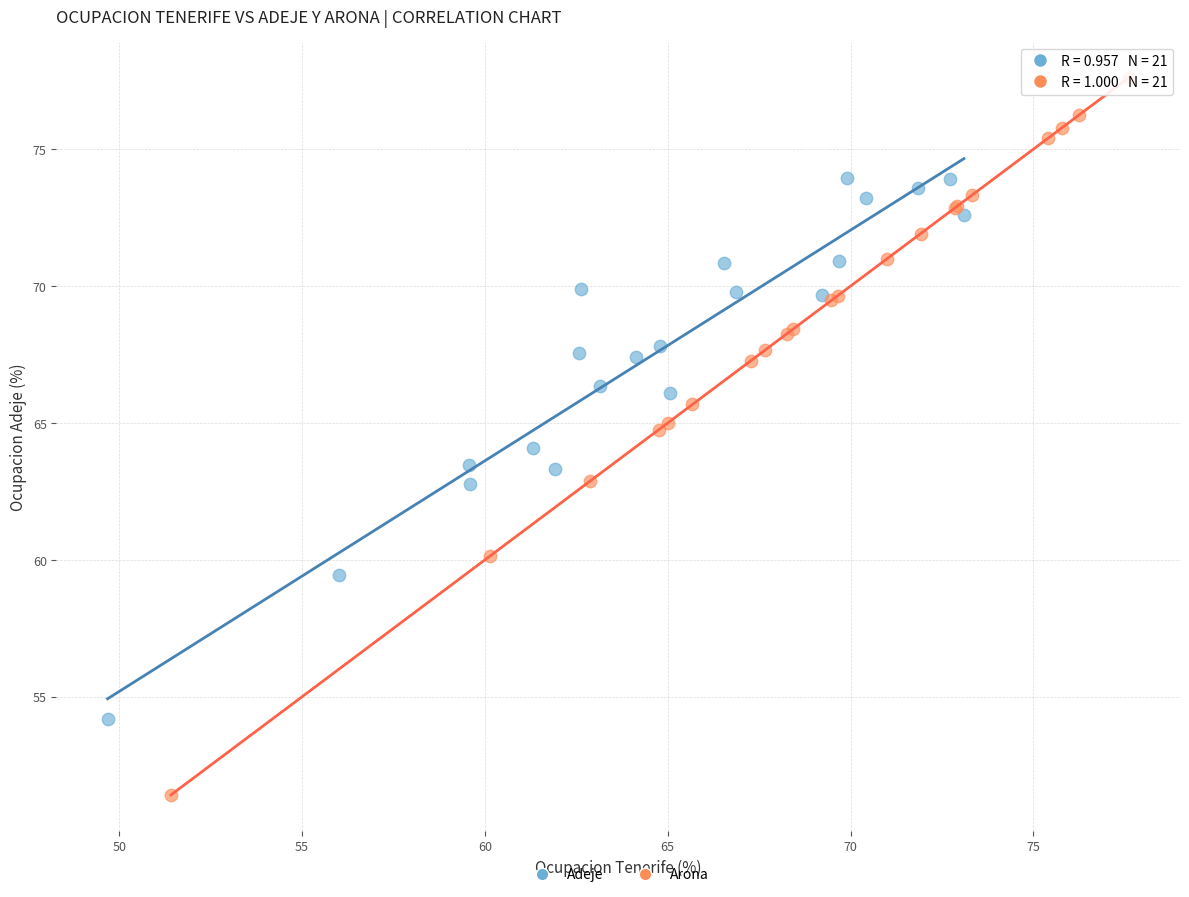

Which series has the largest Y range (max minus min)?

Arona